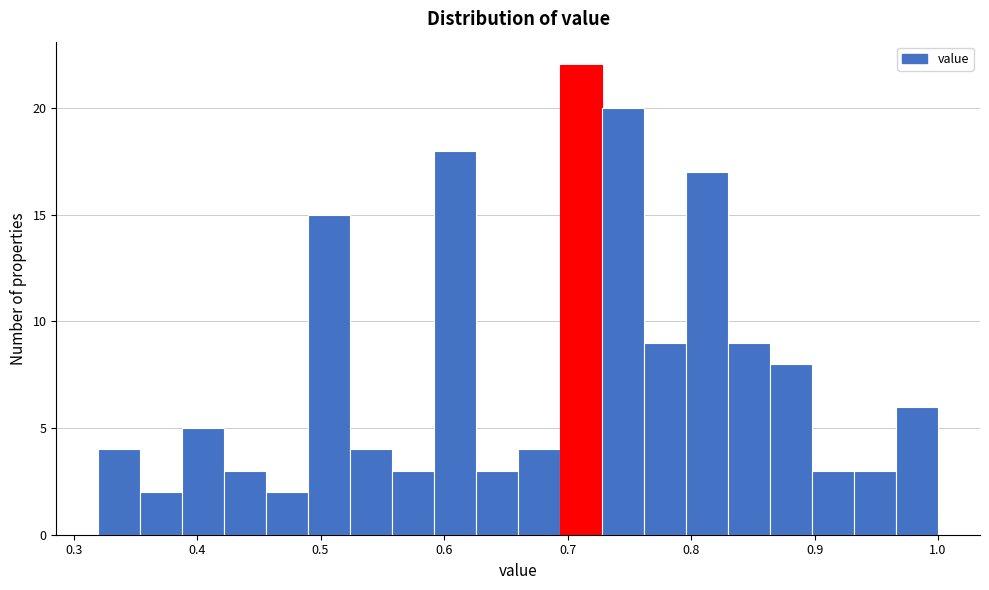

Read against the x-axis, roughly where is the centre of the tallest bar?

0.71